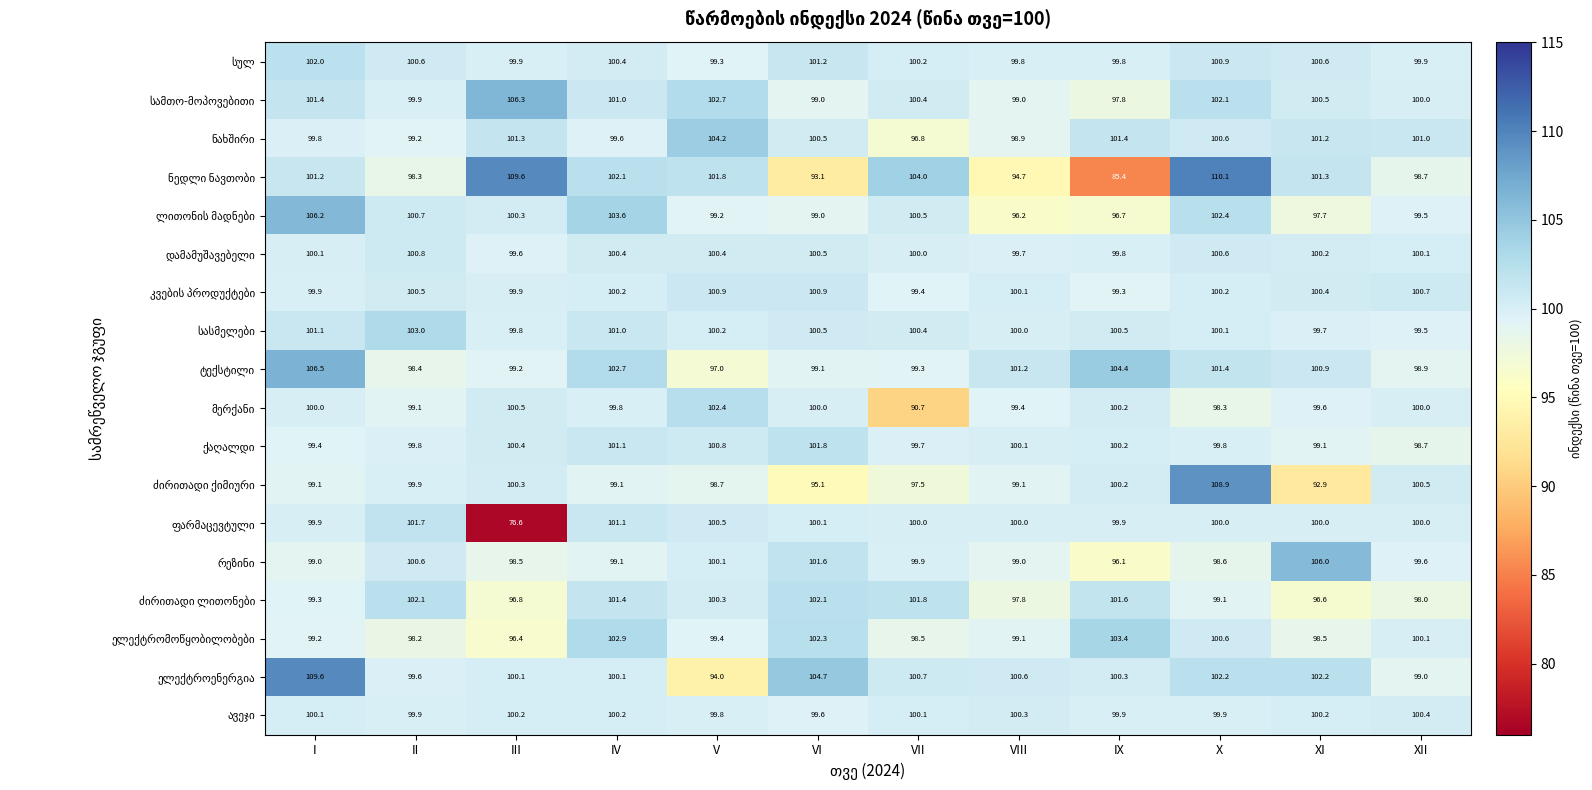

At which category is the sum across all series the highest?

X